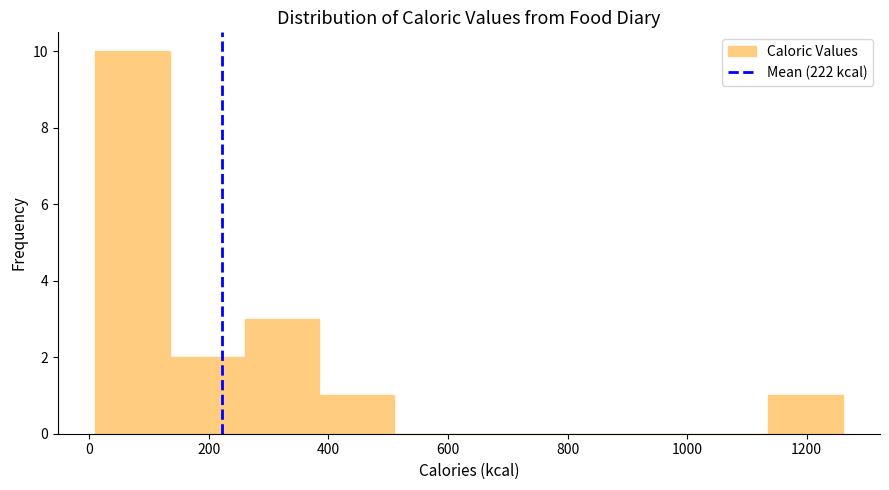

Over which range of the x-axis is the bar tallest?

10 to 135